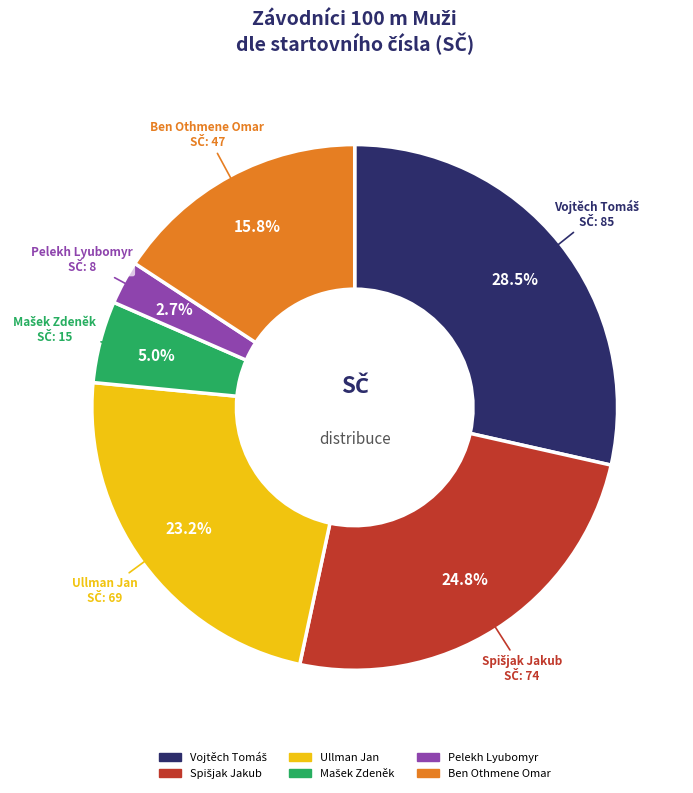

Count the number of slices in the pie.

6